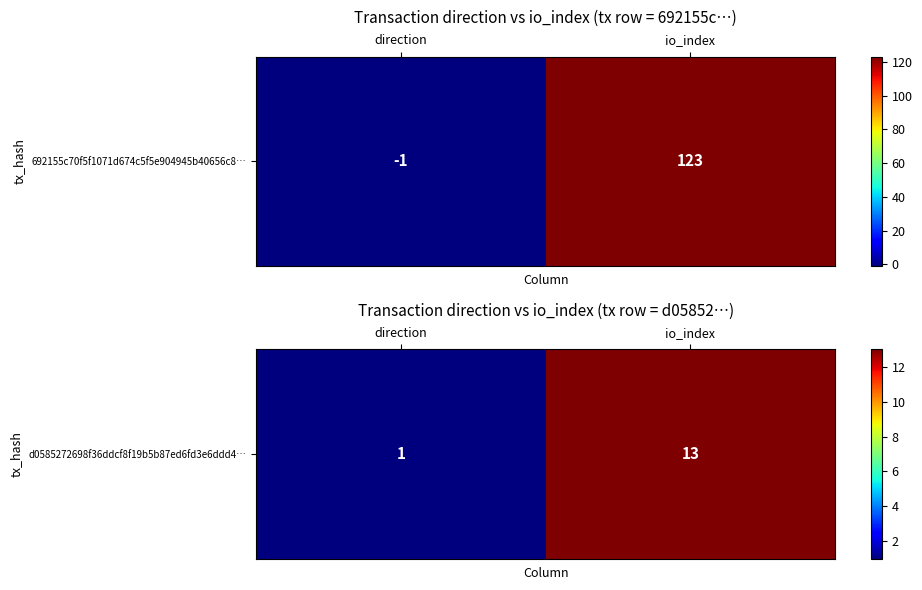

Where is the data nearest to the value 7?

direction